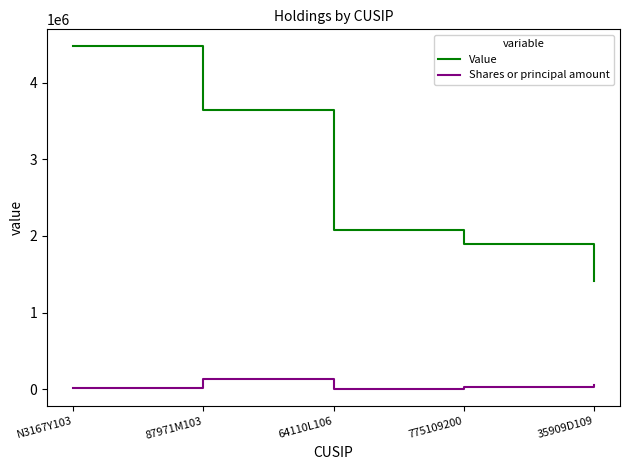

At how many categories does at least one series exceed 1439556?

4